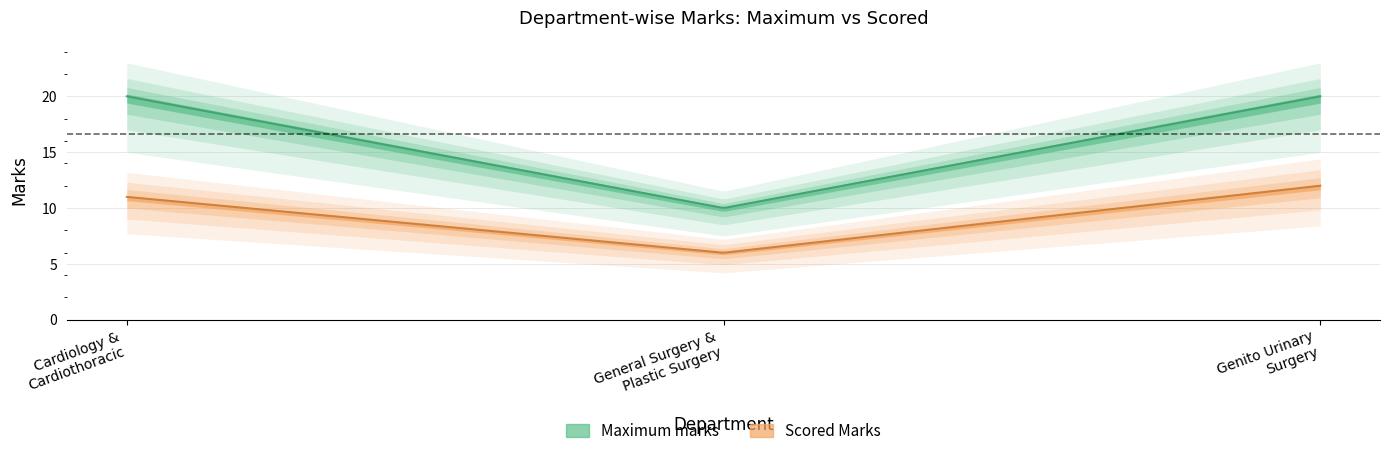

What are all the series names shown in the legend?

Maximum marks, Scored Marks